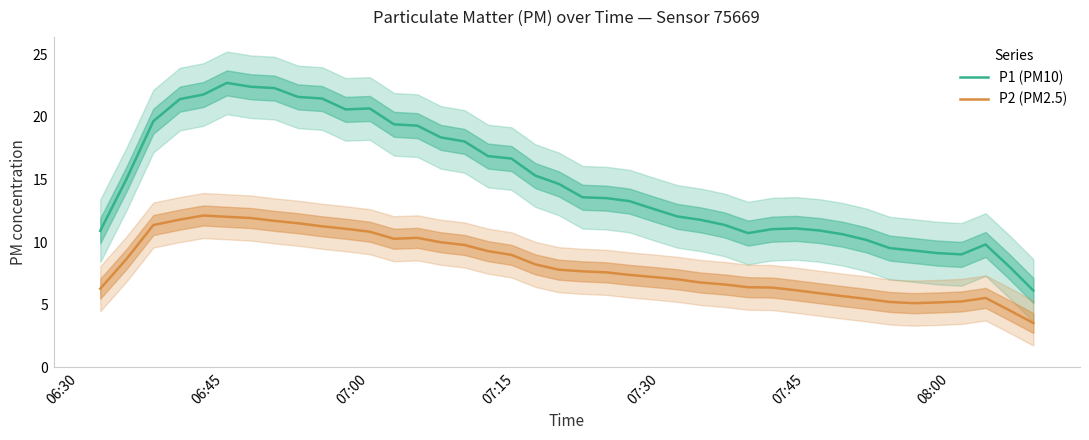

True or false: P1 (PM10) and P2 (PM2.5) intersect in this chart.

False